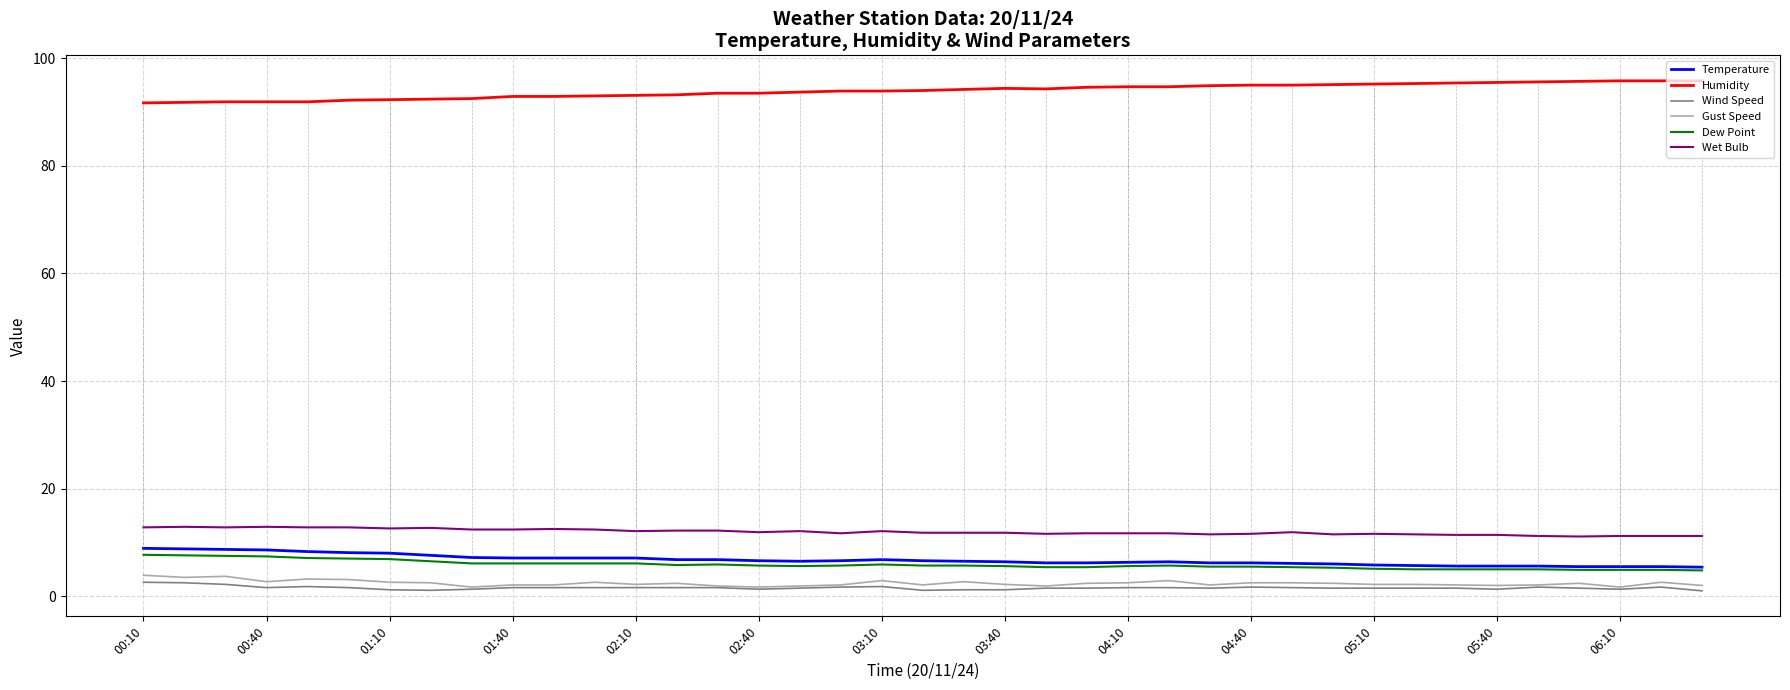

True or false: Dew Point and Wind Speed intersect in this chart.

False